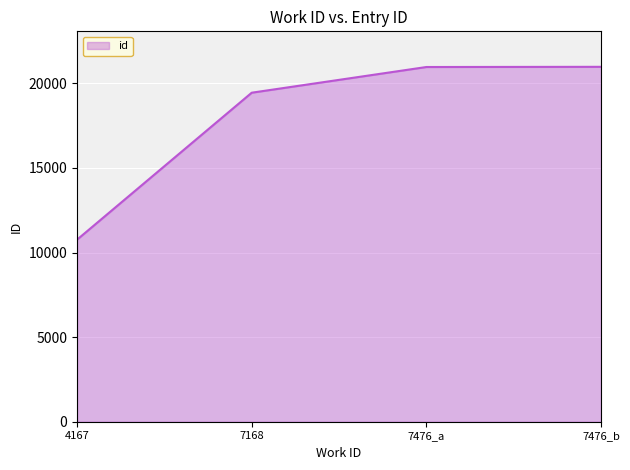

Where is the data nearest to the value 15870?

7168